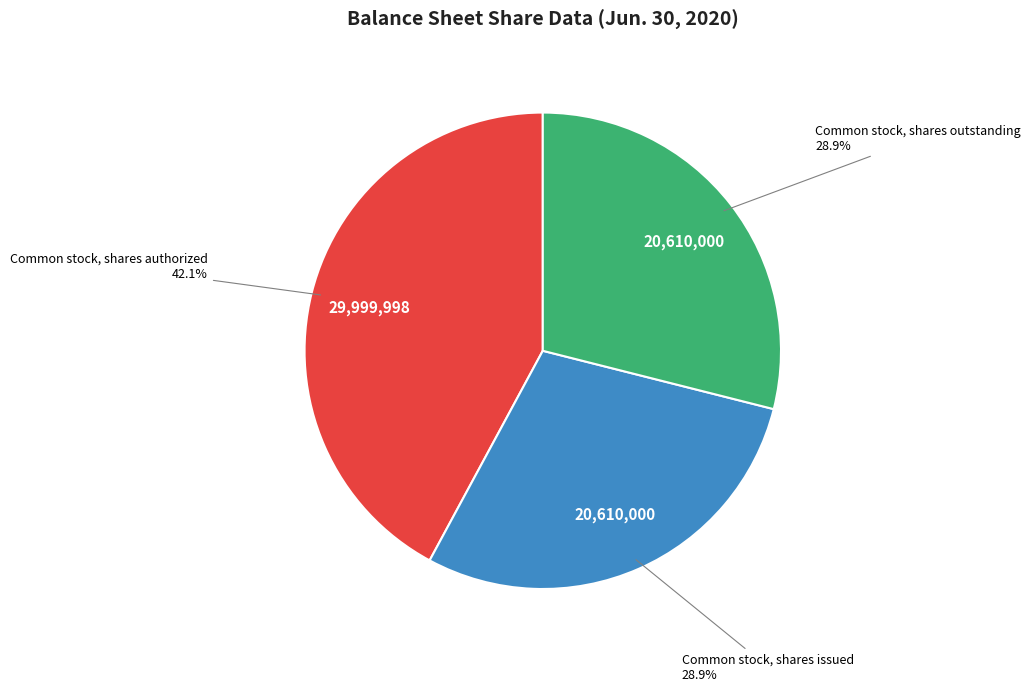

How many slices are in this pie chart?

3